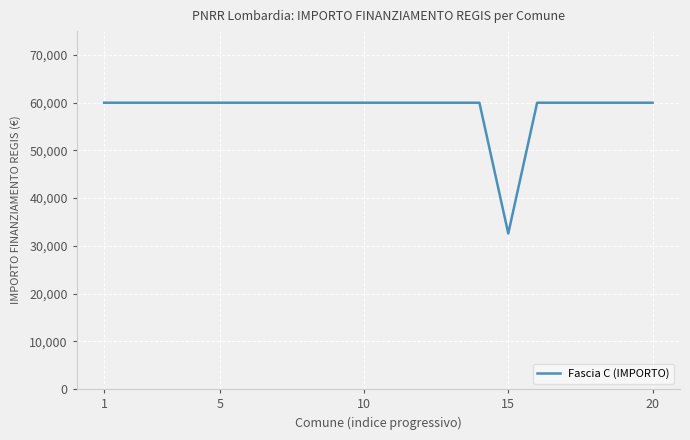

What is the difference between the maximum and minimum values?

27377